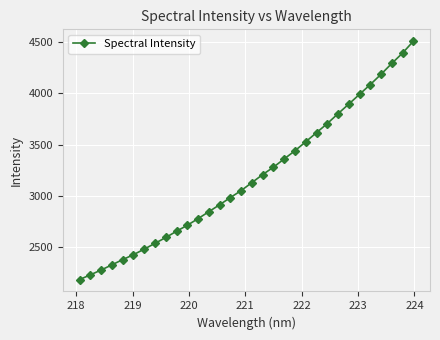

How many series are shown in this chart?

1